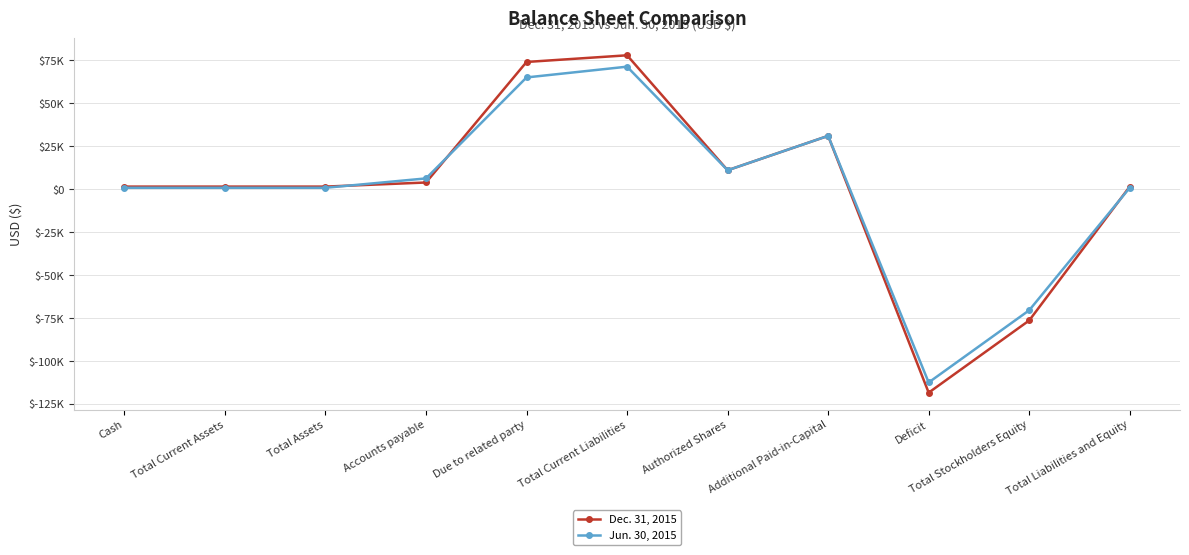

Is this an area chart (filled region under the line)?

No